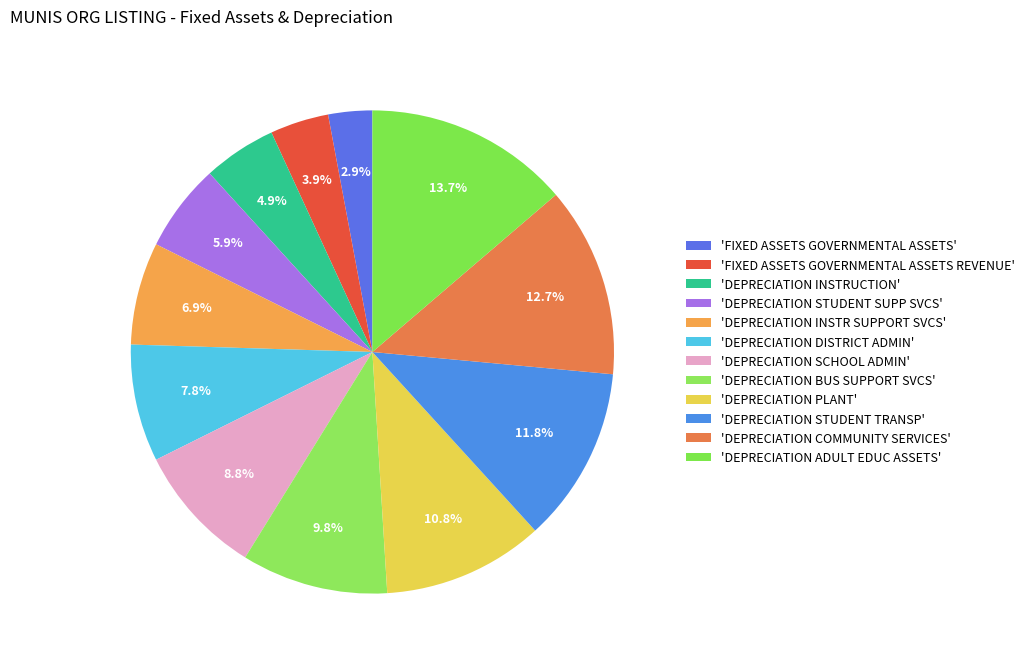

Rank the categories by value from highest to lowest.

DEPRECIATION ADULT EDUC ASSETS, DEPRECIATION COMMUNITY SERVICES, DEPRECIATION STUDENT TRANSP, DEPRECIATION PLANT, DEPRECIATION BUS SUPPORT SVCS, DEPRECIATION SCHOOL ADMIN, DEPRECIATION DISTRICT ADMIN, DEPRECIATION INSTR SUPPORT SVCS, DEPRECIATION STUDENT SUPP SVCS, DEPRECIATION INSTRUCTION, FIXED ASSETS GOVERNMENTAL ASSETS REVENUE, FIXED ASSETS GOVERNMENTAL ASSETS